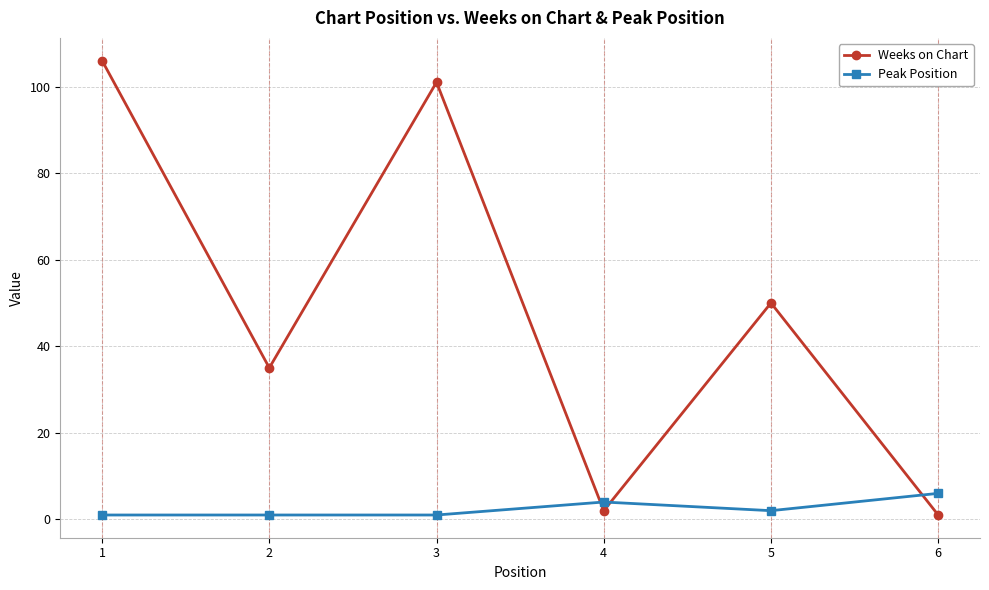

What is the sum of all Peak Position values?

15